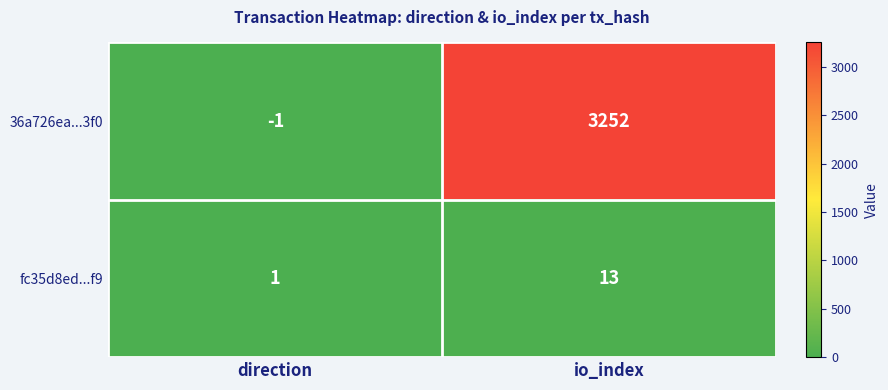

Is it true that fc35d8ed...f9 equals 7 at io_index?

False